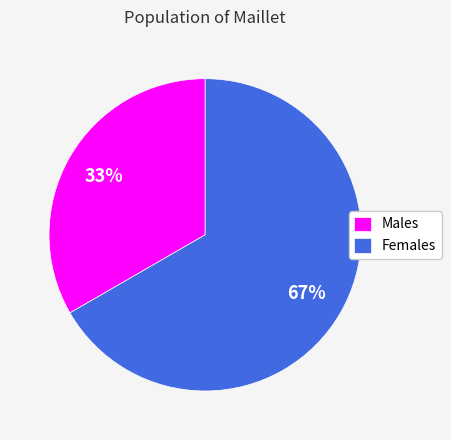

The Females slice represents 54% of the pie. True or false?

False